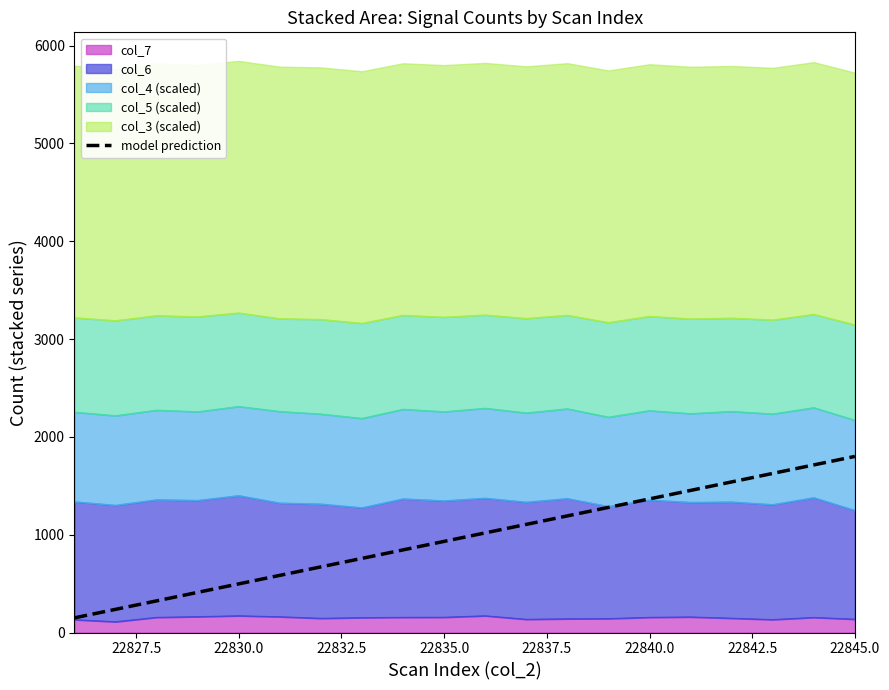

Which has a higher value, 22832.5 or 22837.5?

22837.5